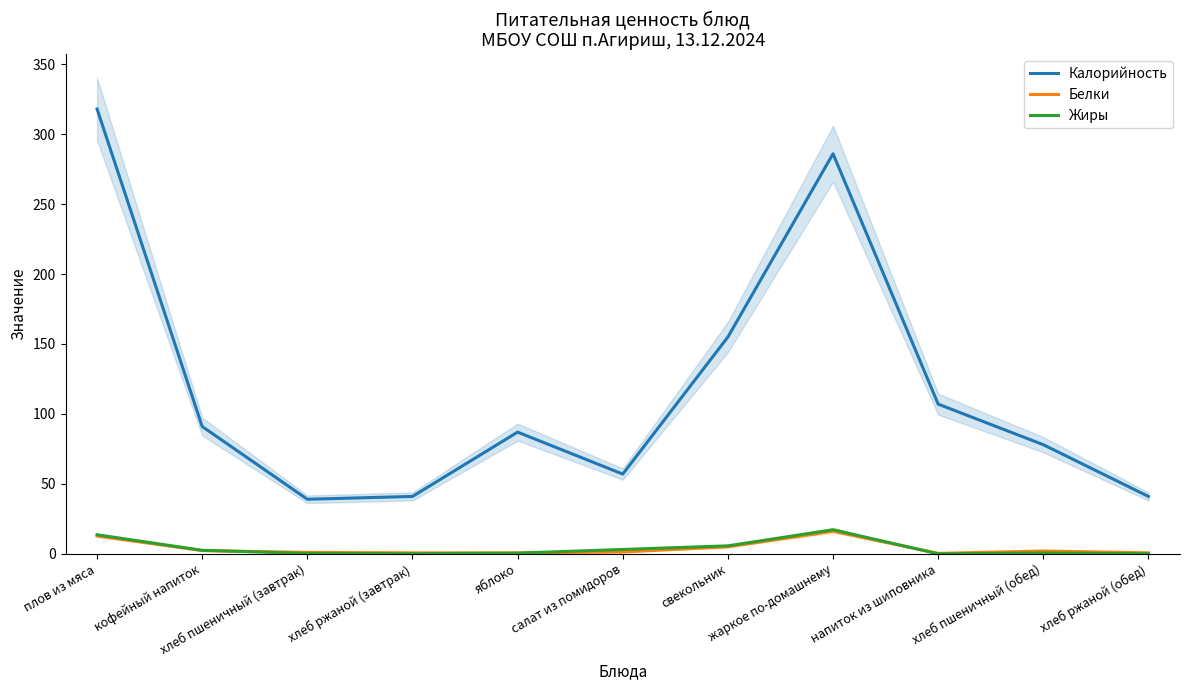

Reading left to right, transcribe all the data shown in this chart.

Калорийность: 318.0	91.0	39.0	41.0	87.0	57.0	155.0	286.0	107.0	78.0	41.0
Белки: 12.8	2.3	1.0	0.7	0.6	1.3	5.0	16.2	0.3	2.0	0.7
Жиры: 13.6	2.5	0.3	0.1	0.5	3.1	5.7	17.2	0.0	0.6	0.1